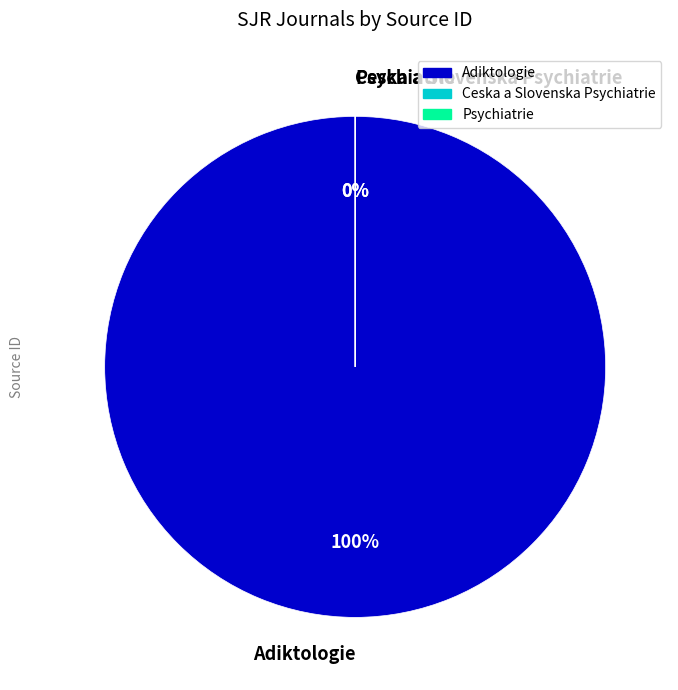

To the nearest percent, what is the difference between the largest and smallest slice percentages?

100%